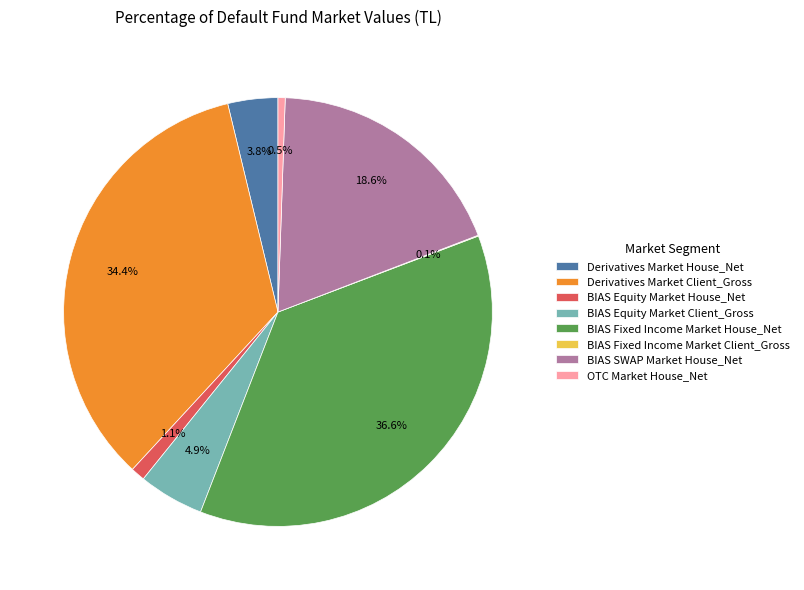

To the nearest percent, what percentage of the pie is Derivatives Market House_Net?

4%